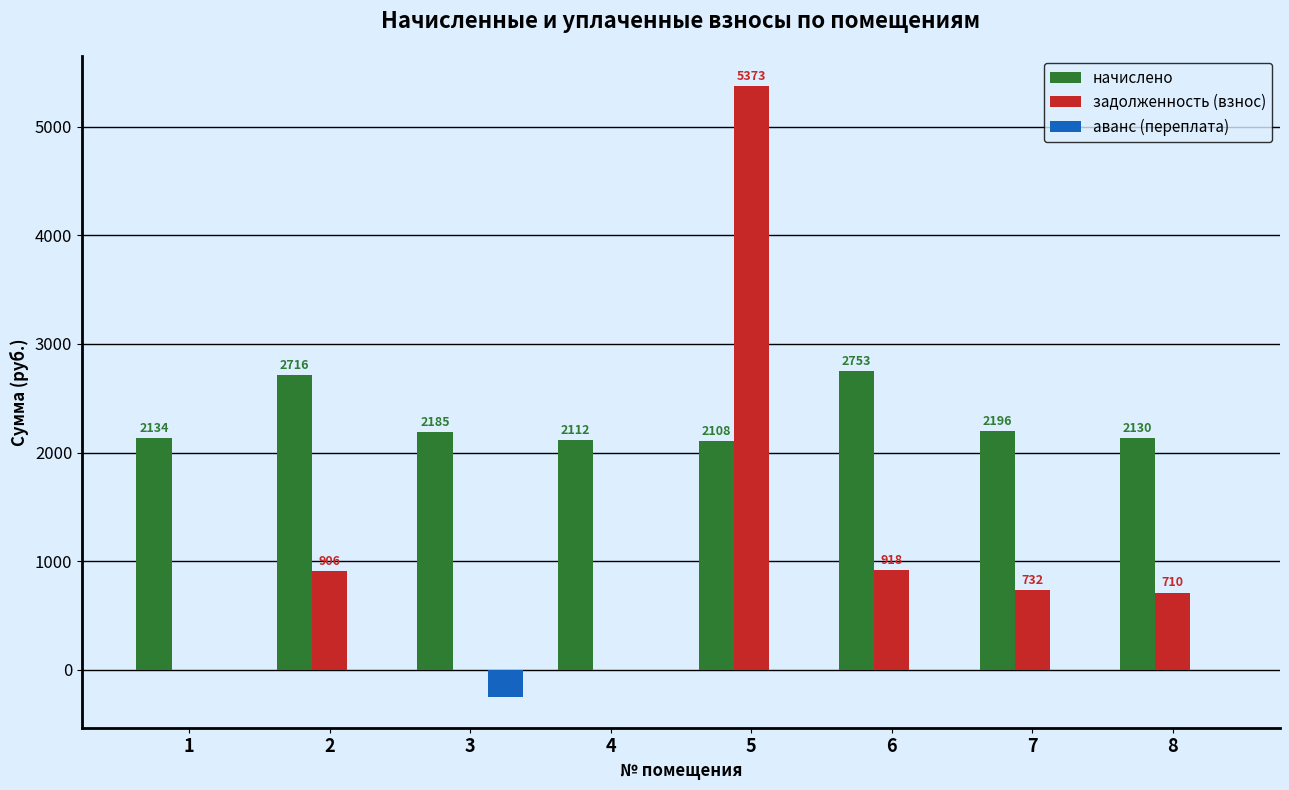

Is it true that аванс (переплата) equals 0.0 at 6?

True